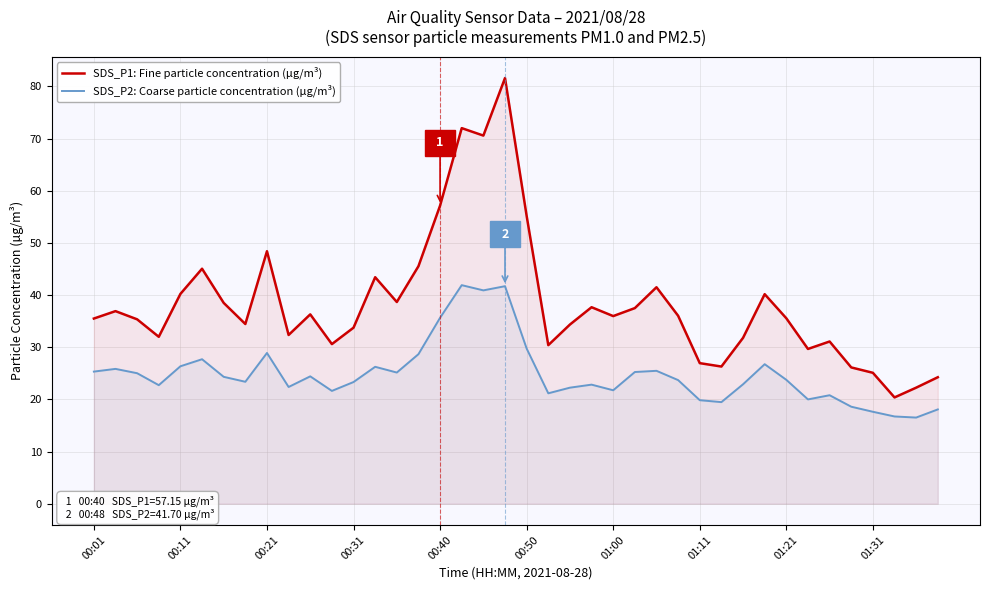

What is the difference between the highest and lowest values at 00:50?

25.4